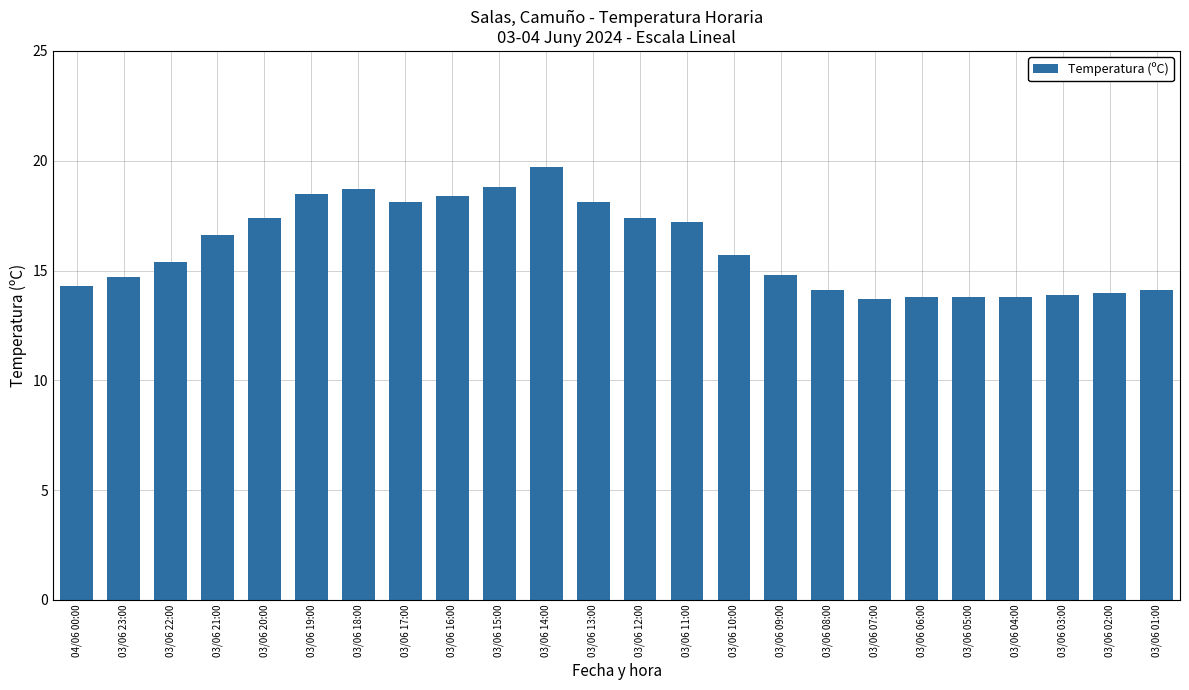

What is the label of the 16th bar from the left?

03/06 09:00